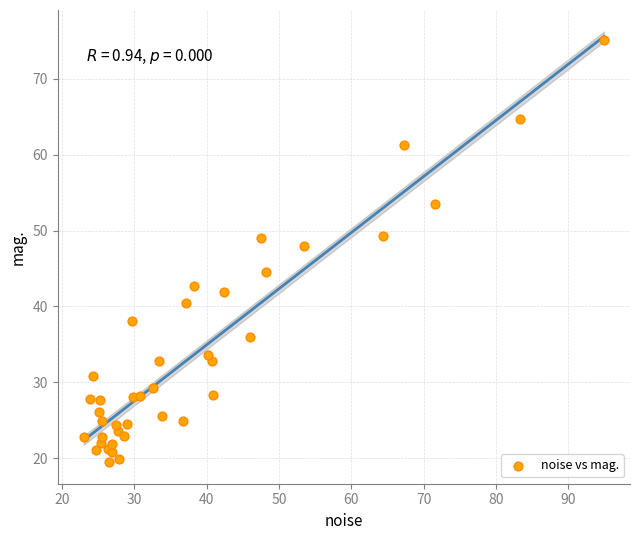

What Y value in the scatter plot is closest to 47?

48.0